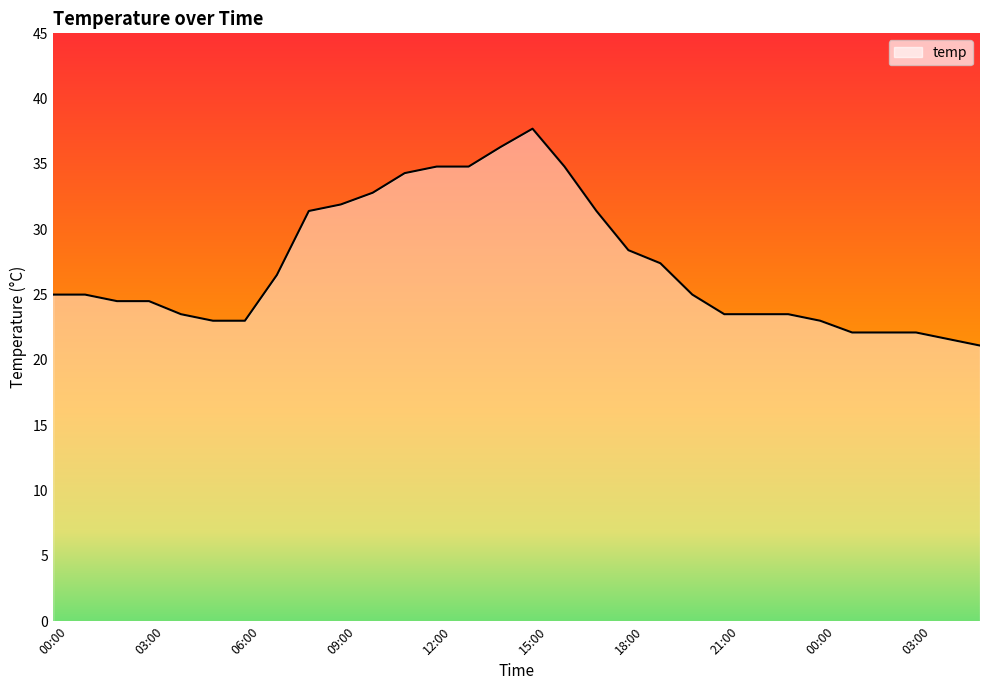

What is the greatest value displayed?

37.7